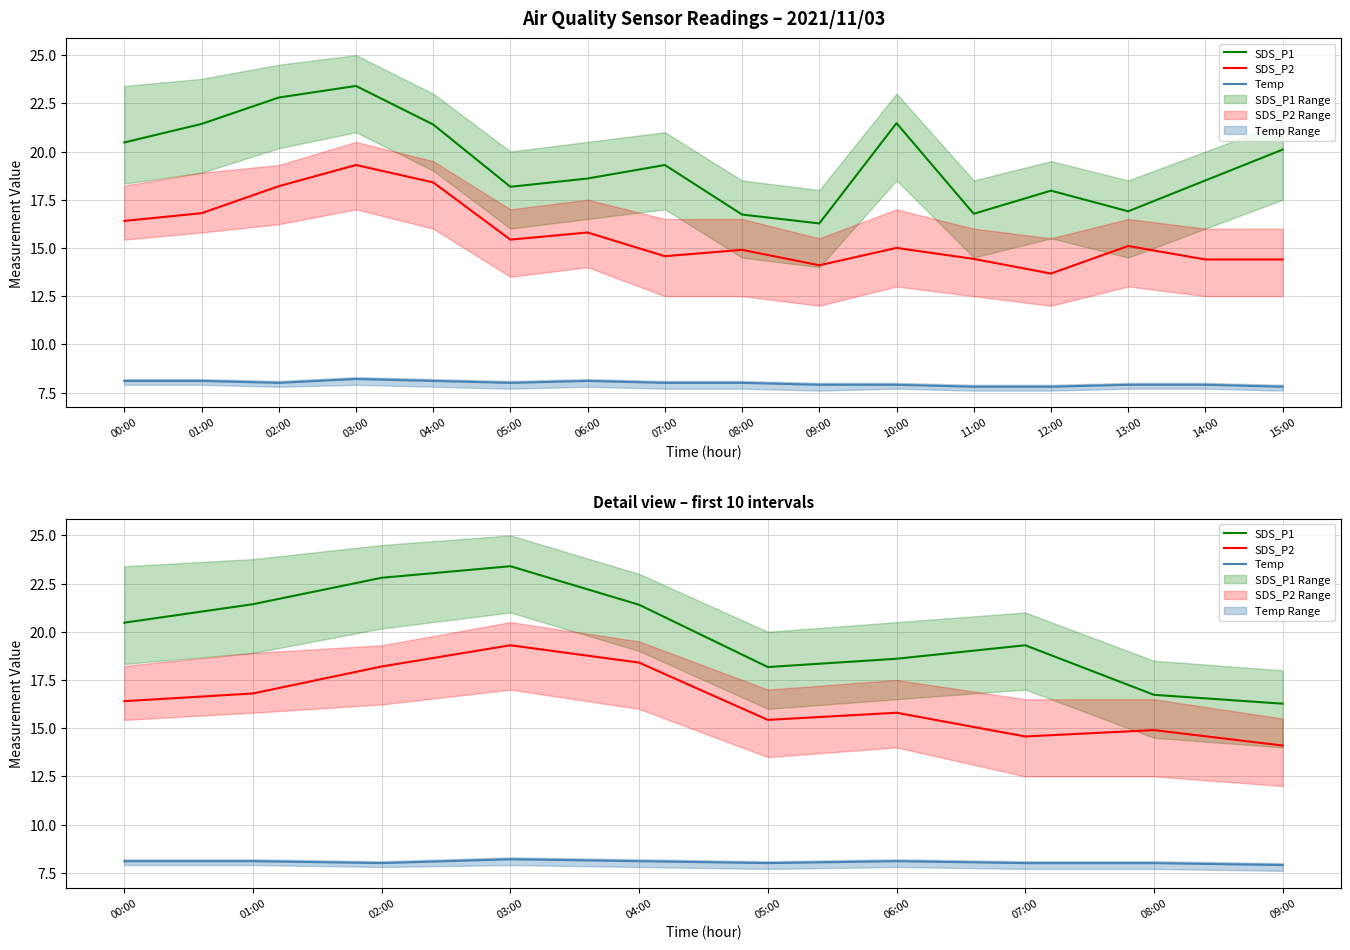

What position from the right is 00:00?

10